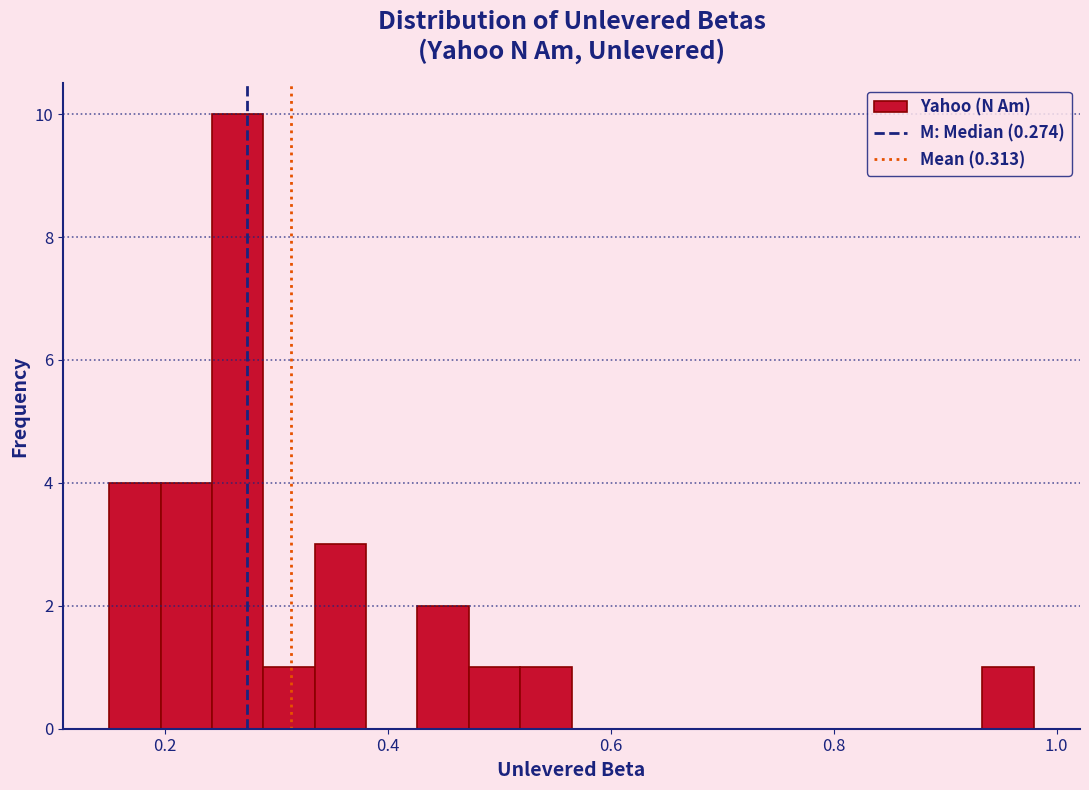

Around what value on the x-axis is the tallest bar? Give the approximate position of its centre, as read against the axis.

0.26